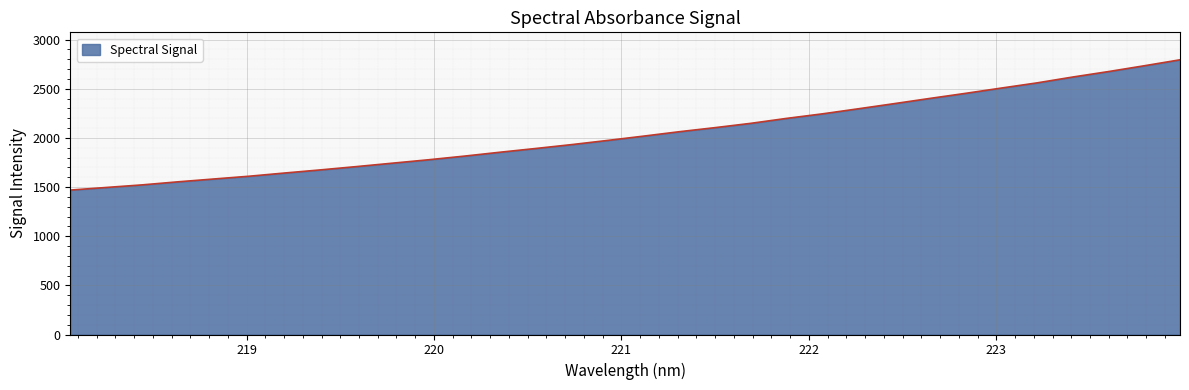

What is the difference between the maximum and minimum values?

1325.4